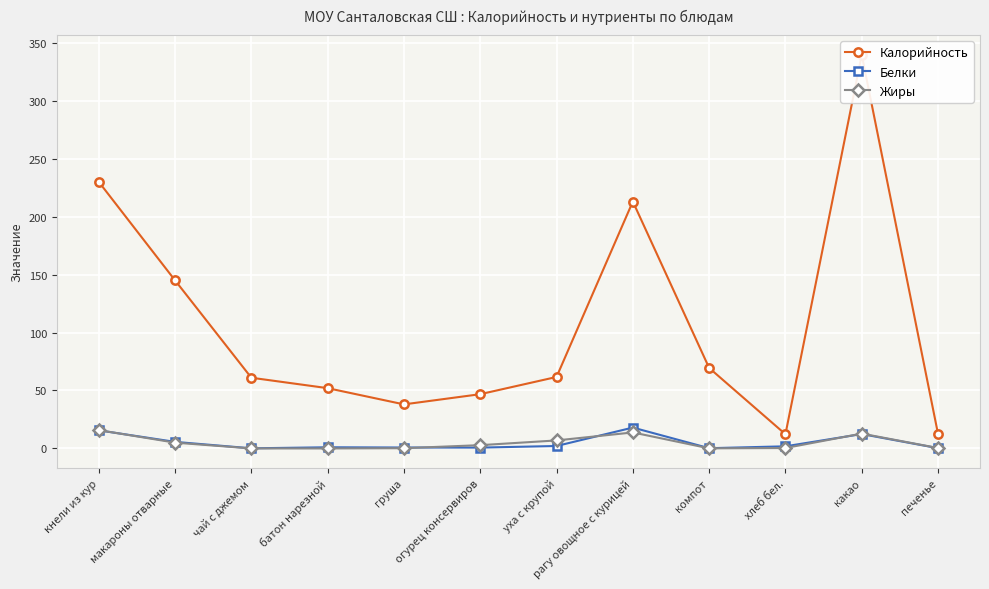

Is the value of Калорийность at макароны отварные greater than the value of Белки at рагу овощное с курицей?

Yes